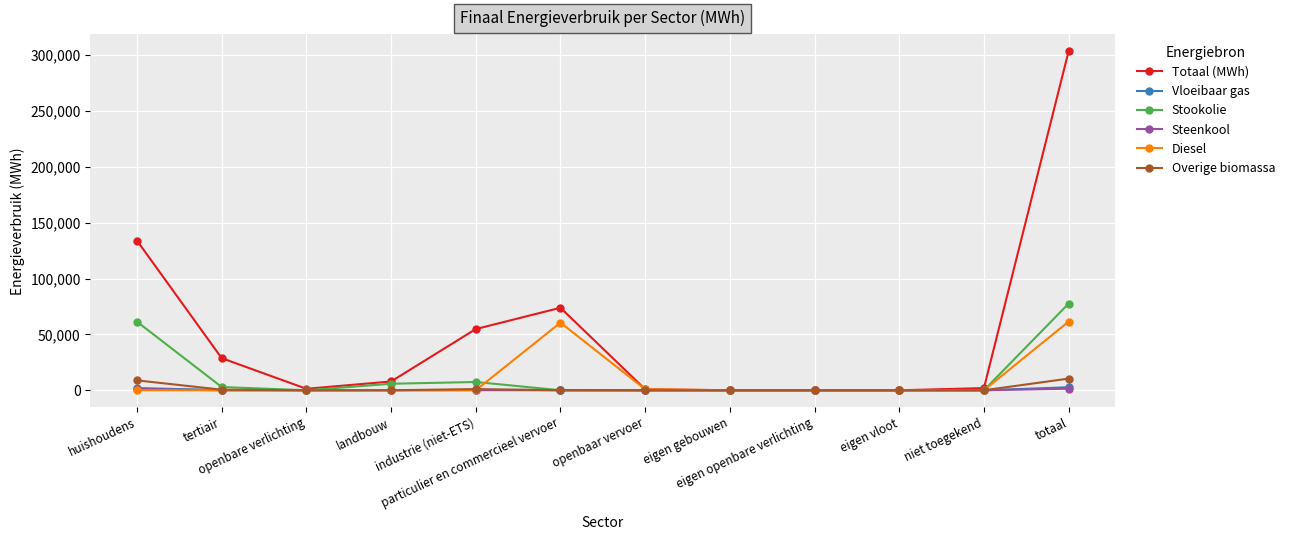

How many values in the Steenkool series exceed 0?

4